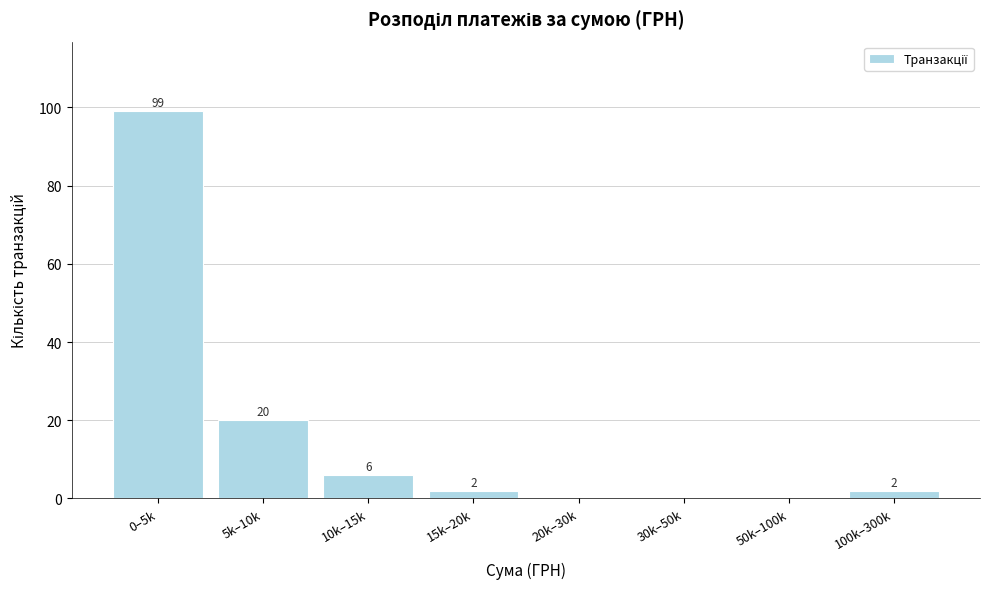

Reading left to right, transcribe all the data shown in this chart.

0–5k=99	5k–10k=20	10k–15k=6	15k–20k=2	20k–30k=0	30k–50k=0	50k–100k=0	100k–300k=2